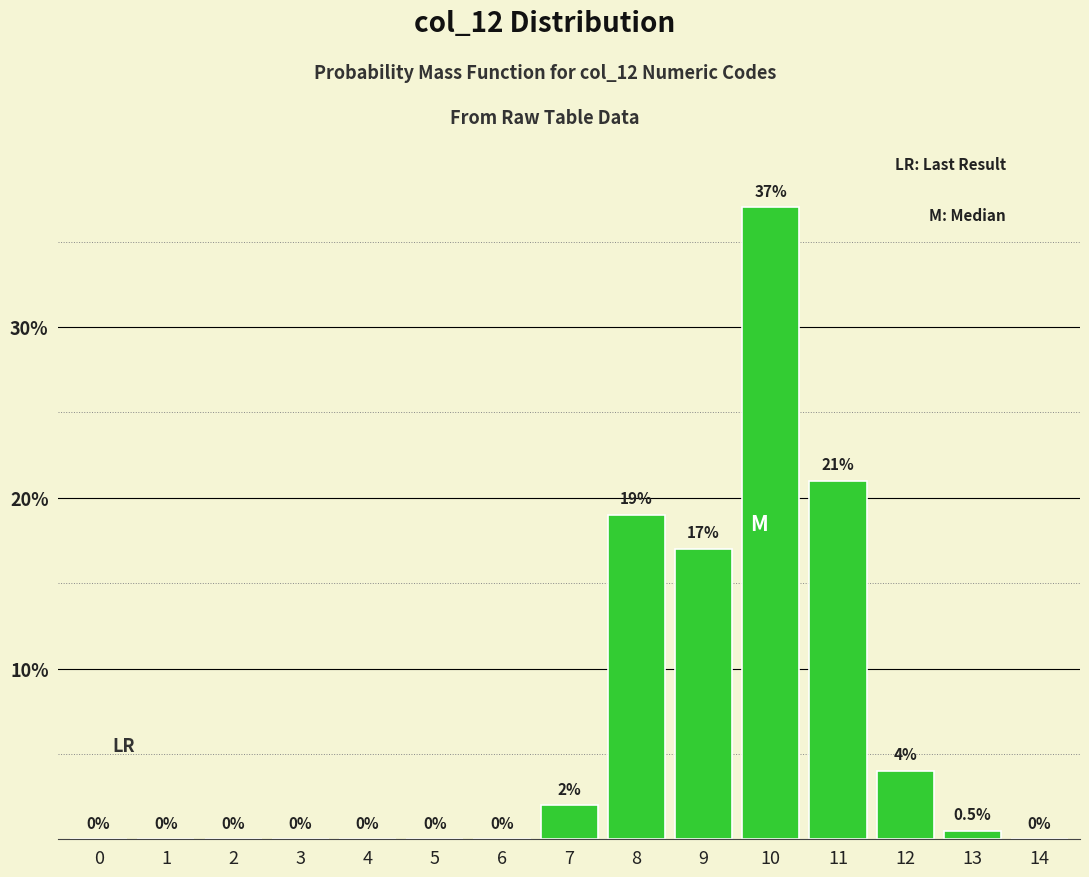

Reading left to right, list all the values displayed in this chart.

0=0.0	1=0.0	2=0.0	3=0.0	4=0.0	5=0.0	6=0.0	7=2.0	8=19.0	9=17.0	10=37.0	11=21.0	12=4.0	13=0.5	14=0.0